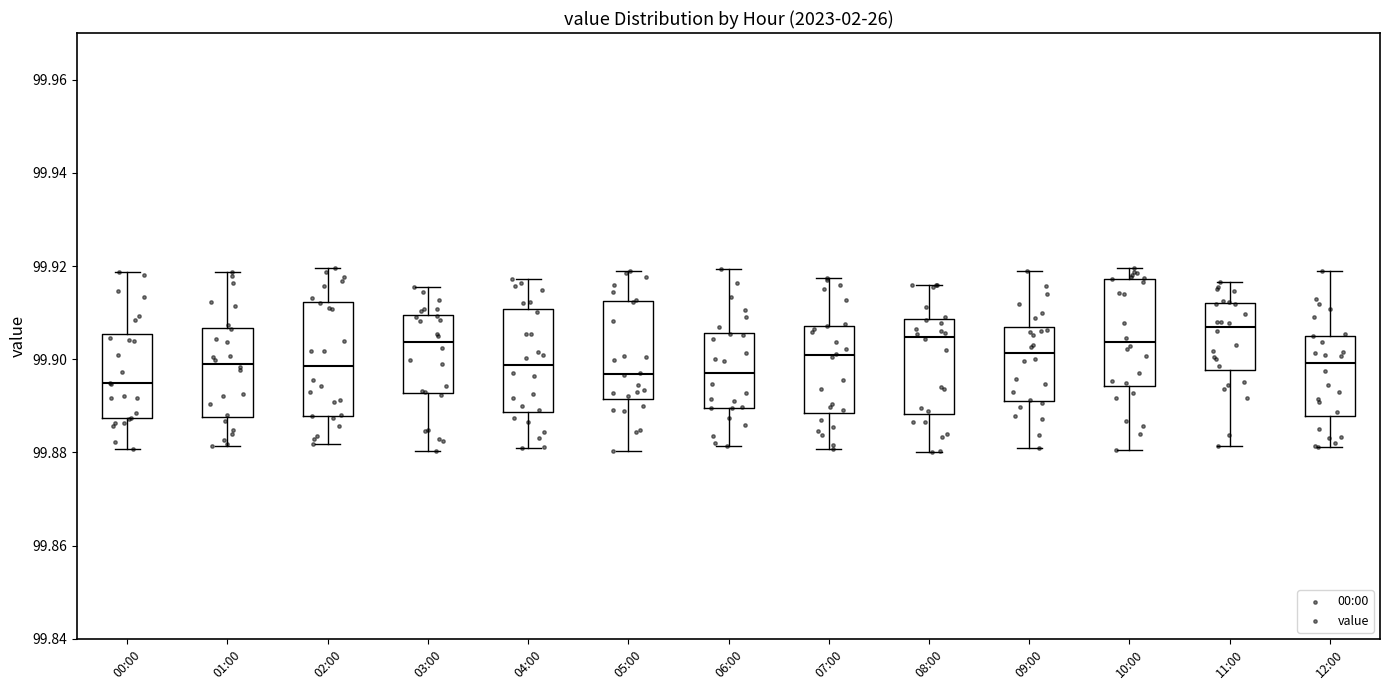

Which box's median line is the highest?

11:00